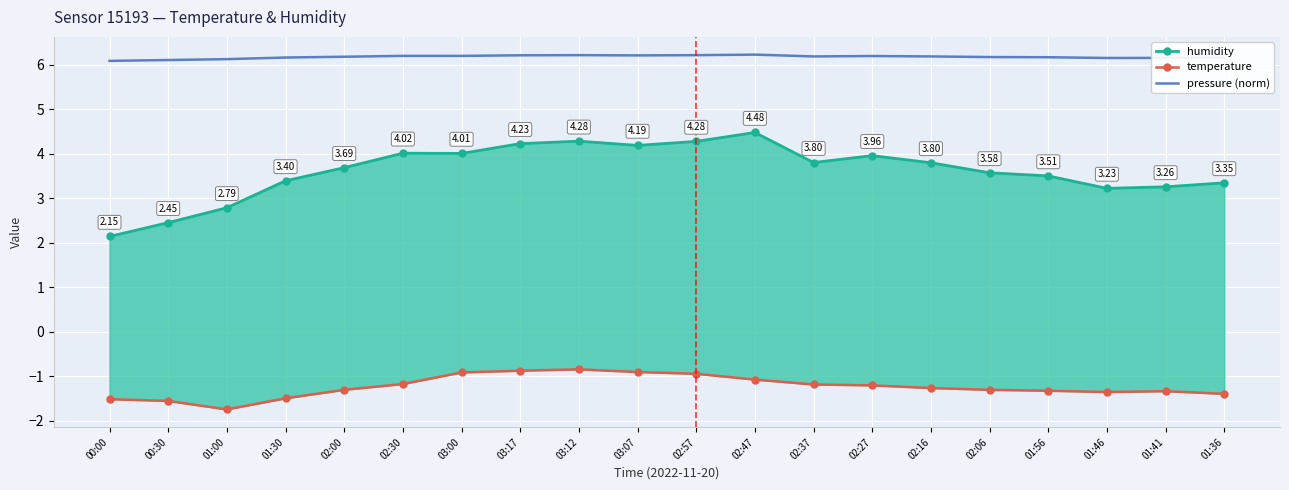

In temperature, how many points are lower than both neighbors (excluding endpoints)?

2